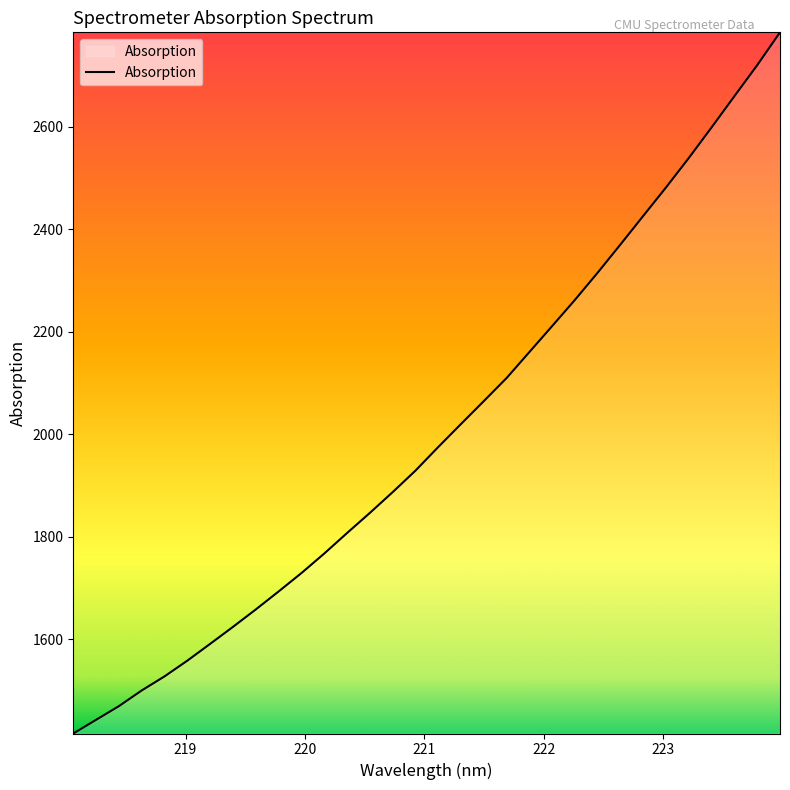

What is the difference between the maximum and minimum values?

1368.8